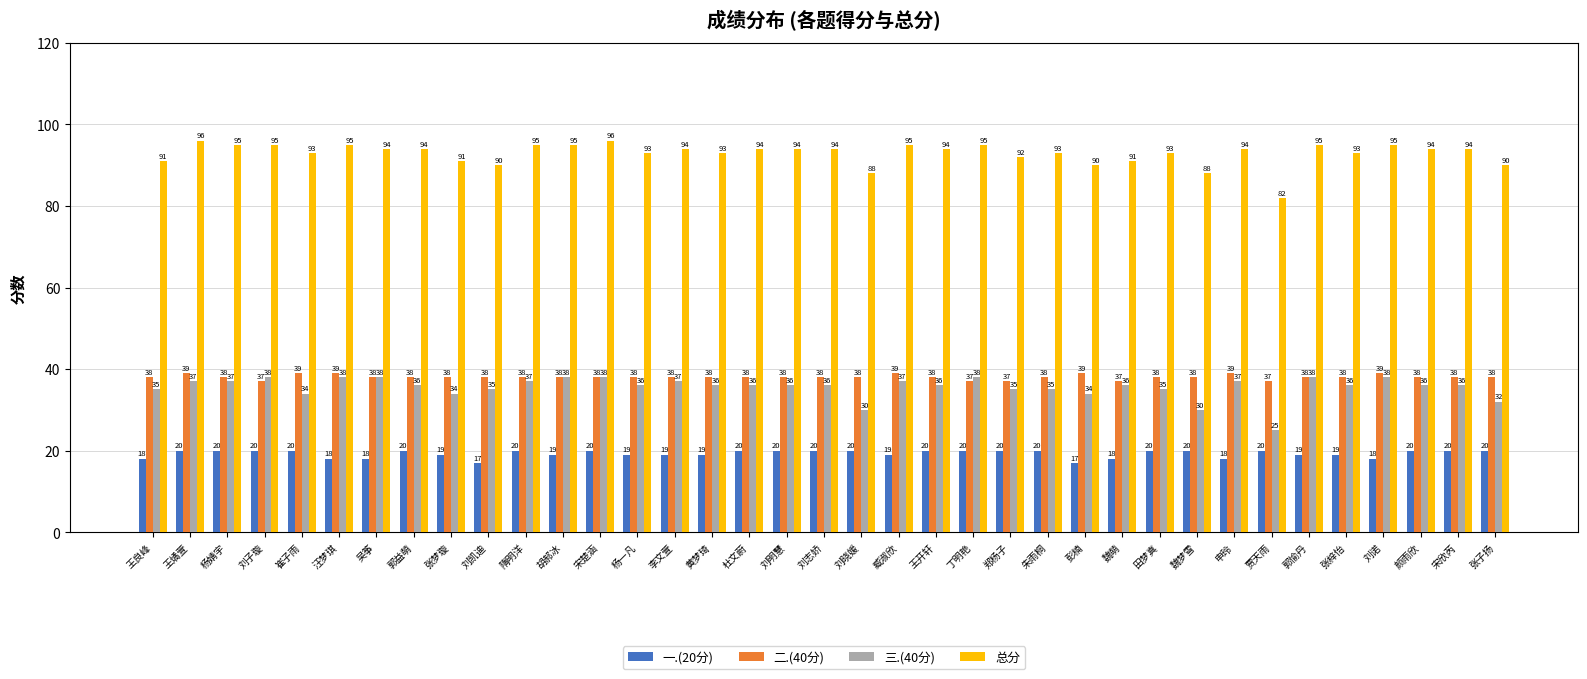

Reading left to right, what are all the values shown in this chart?

一.(20分): 18	20	20	20	20	18	18	20	19	17	20	19	20	19	19	19	20	20	20	20	19	20	20	20	20	17	18	20	20	18	20	19	19	18	20	20	20
二.(40分): 38	39	38	37	39	39	38	38	38	38	38	38	38	38	38	38	38	38	38	38	39	38	37	37	38	39	37	38	38	39	37	38	38	39	38	38	38
三.(40分): 35	37	37	38	34	38	38	36	34	35	37	38	38	36	37	36	36	36	36	30	37	36	38	35	35	34	36	35	30	37	25	38	36	38	36	36	32
总分: 91	96	95	95	93	95	94	94	91	90	95	95	96	93	94	93	94	94	94	88	95	94	95	92	93	90	91	93	88	94	82	95	93	95	94	94	90